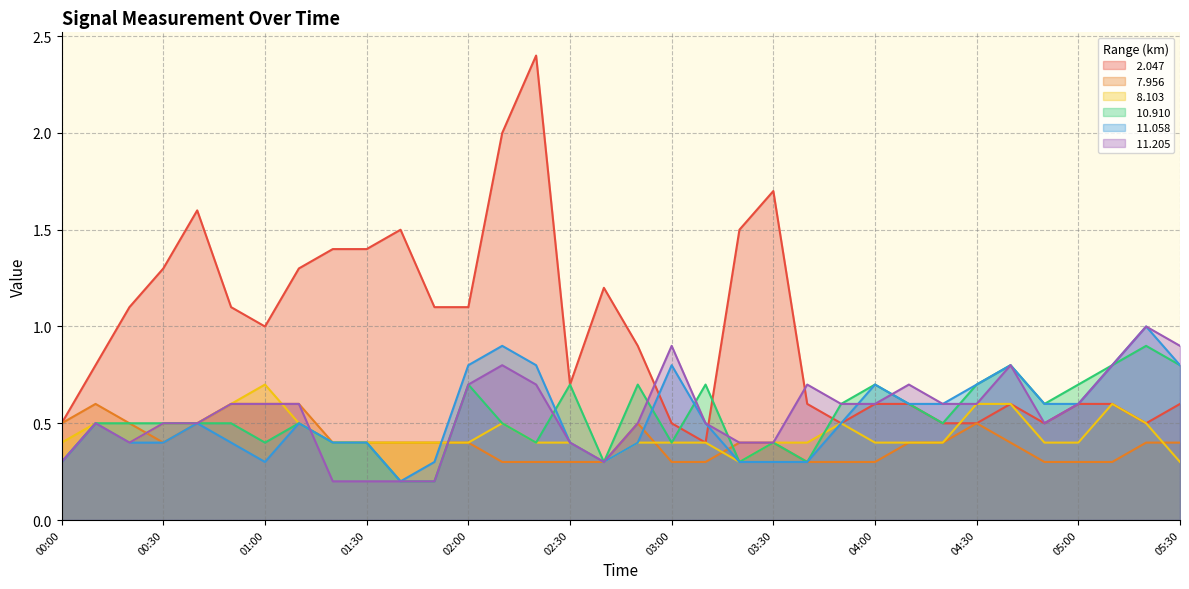

Is it true that  10.910 equals 0.4 at 02:20?

True